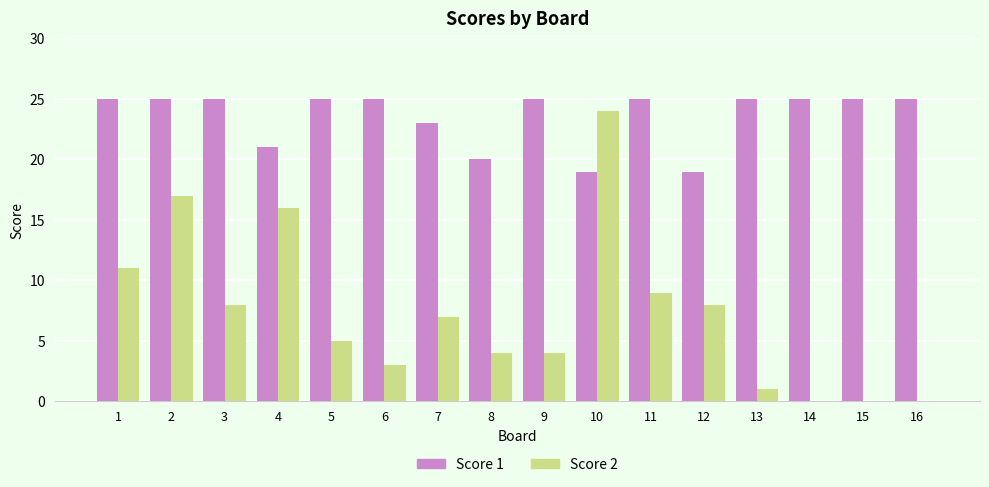

Where is Score 2 nearest to the value 12?

1